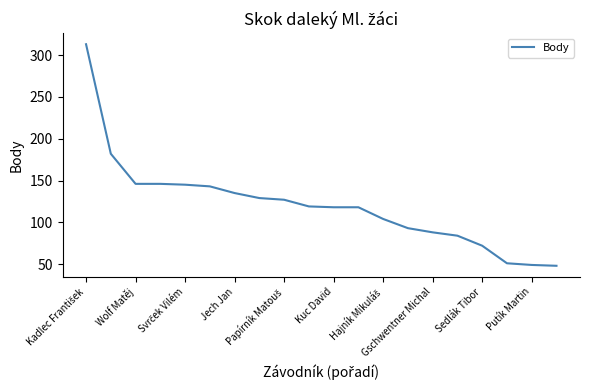

What is the greatest value displayed?

313